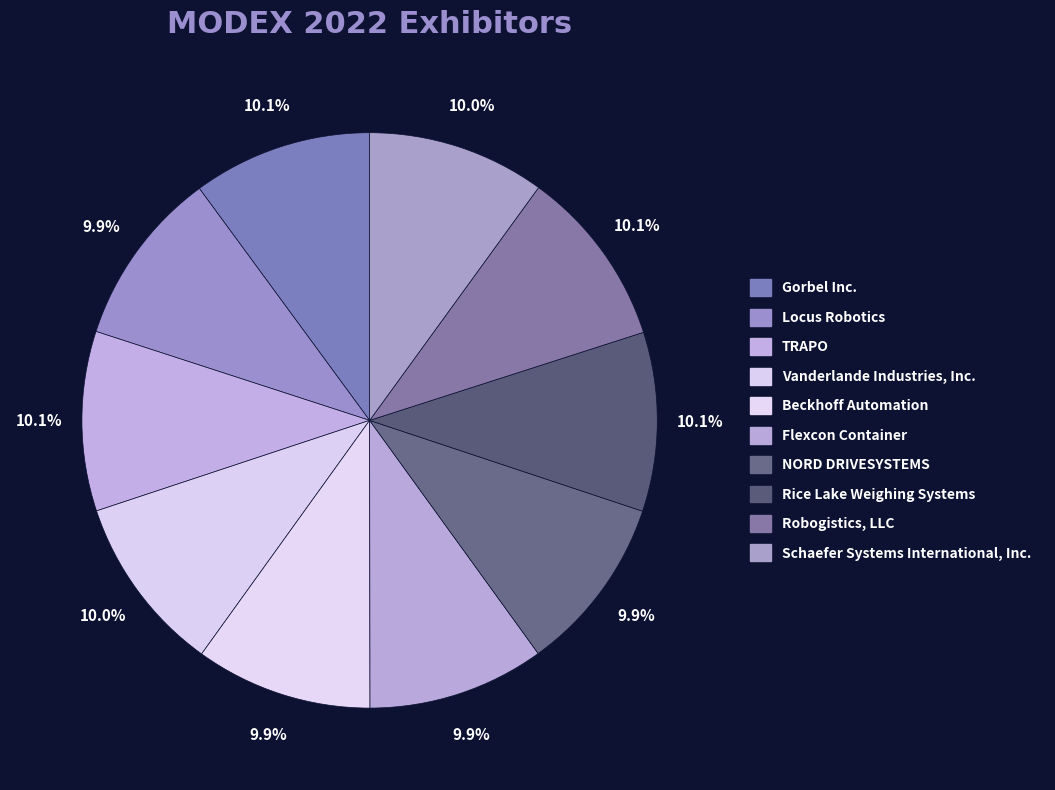

To the nearest percent, what is the combined percentage of TRAPO and Schaefer Systems International, Inc.?

20%